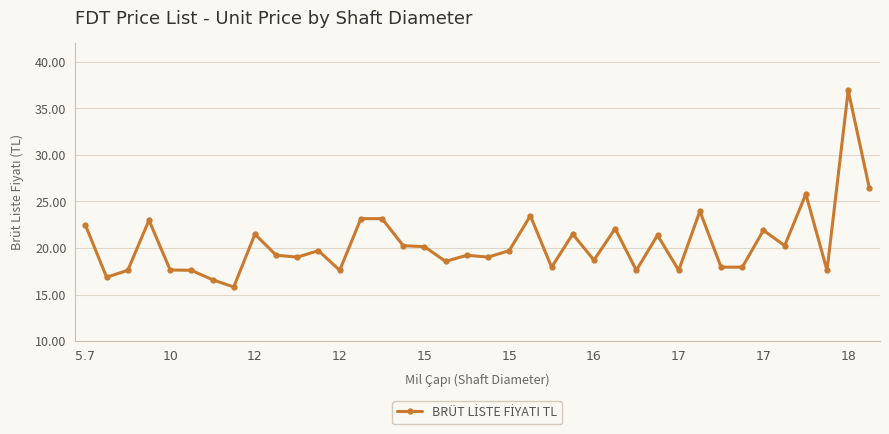

True or false: the data has more than 0 interior local peaks.

True